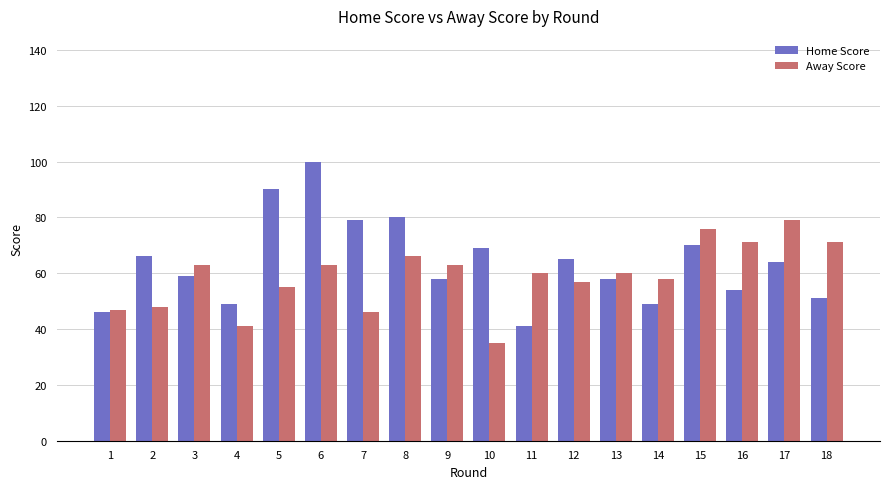

What is the average value of the Home Score series?

64